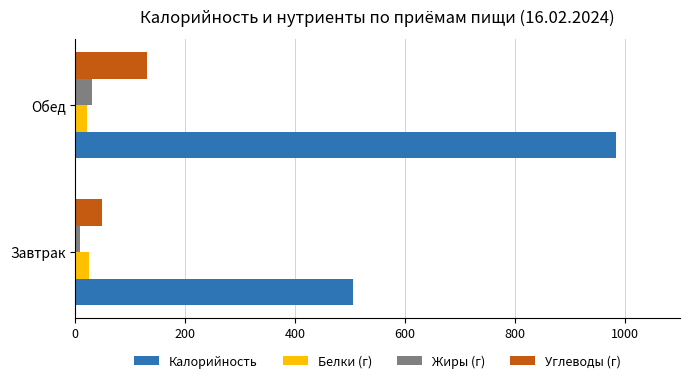

What is the difference between the maximum and minimum values in the Углеводы (г) series?

82